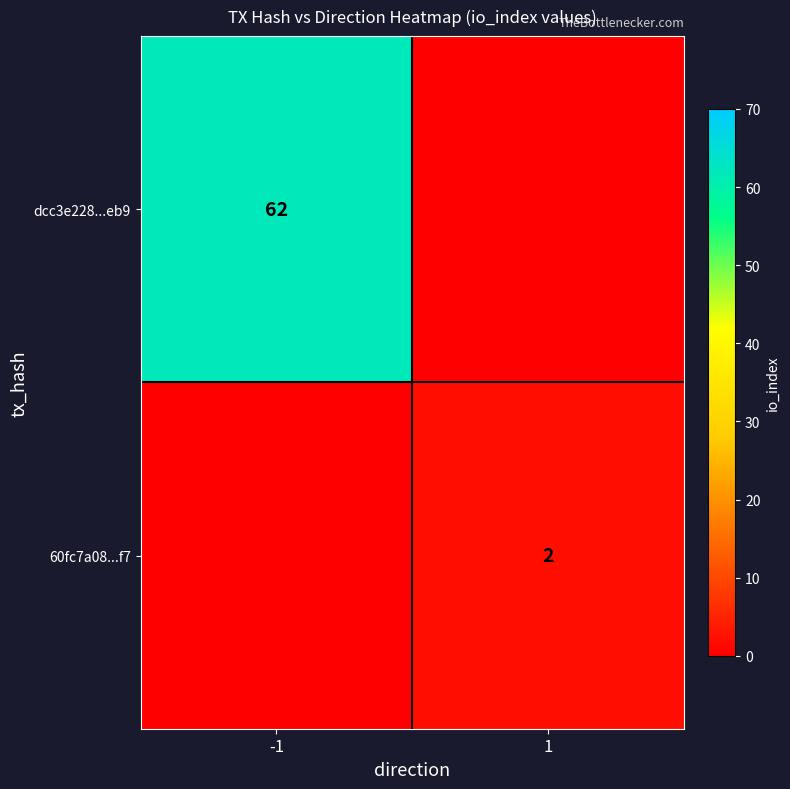

True or false: dcc3e228...eb9 has a value of 104 at -1.

False